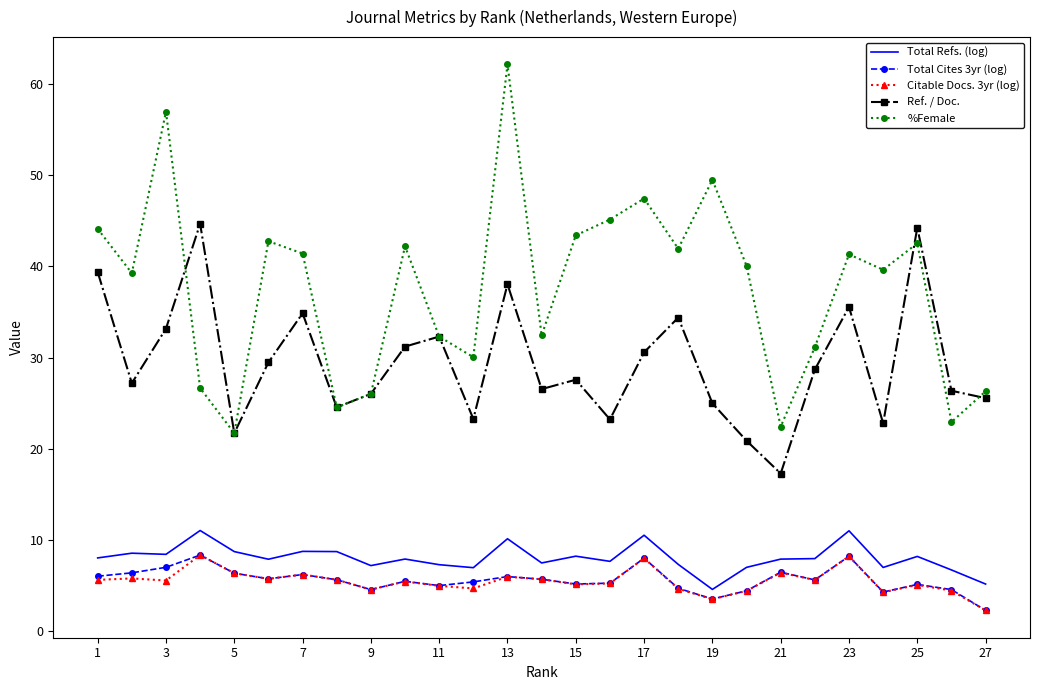

What is the lowest value of the %Female series?

21.7